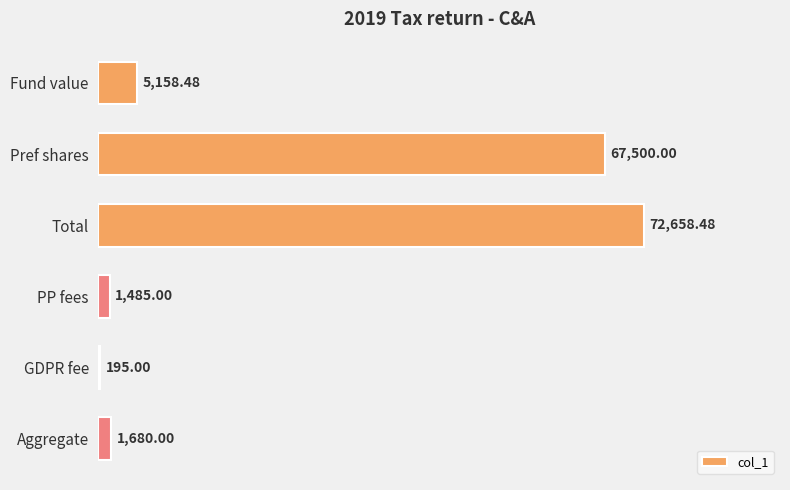

Which category has the highest value across all series?

Total